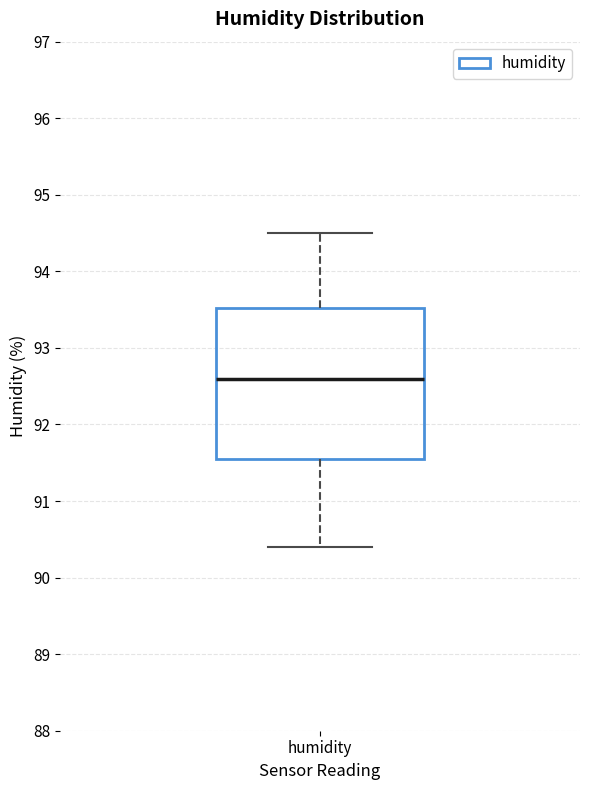

Transcribe this box plot: give where the median line is, the range the box spans, and where the two whiskers end, as read against the y-axis. The values are not printed on the chart, so give them approximately, as read against the axis.

median 92.6, box 91.6 to 93.5, whiskers 90.4 to 94.5